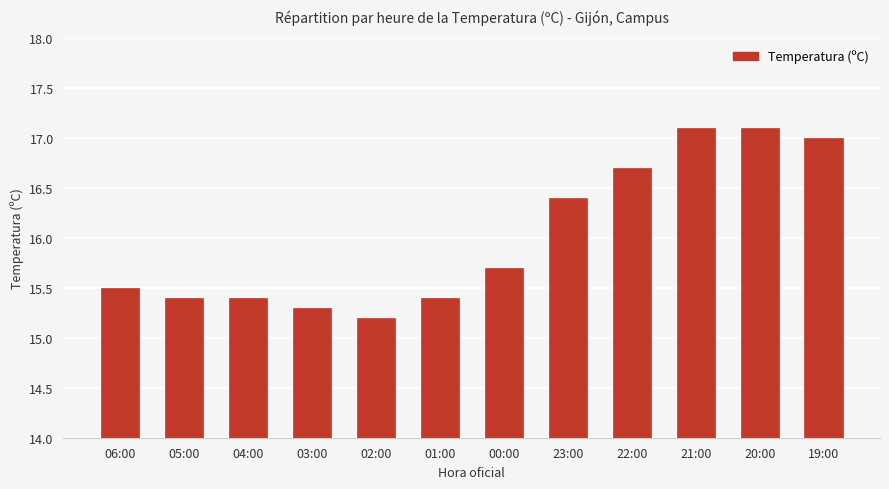

Reading left to right, transcribe all the data shown in this chart.

06:00=15.5	05:00=15.4	04:00=15.4	03:00=15.3	02:00=15.2	01:00=15.4	00:00=15.7	23:00=16.4	22:00=16.7	21:00=17.1	20:00=17.1	19:00=17.0